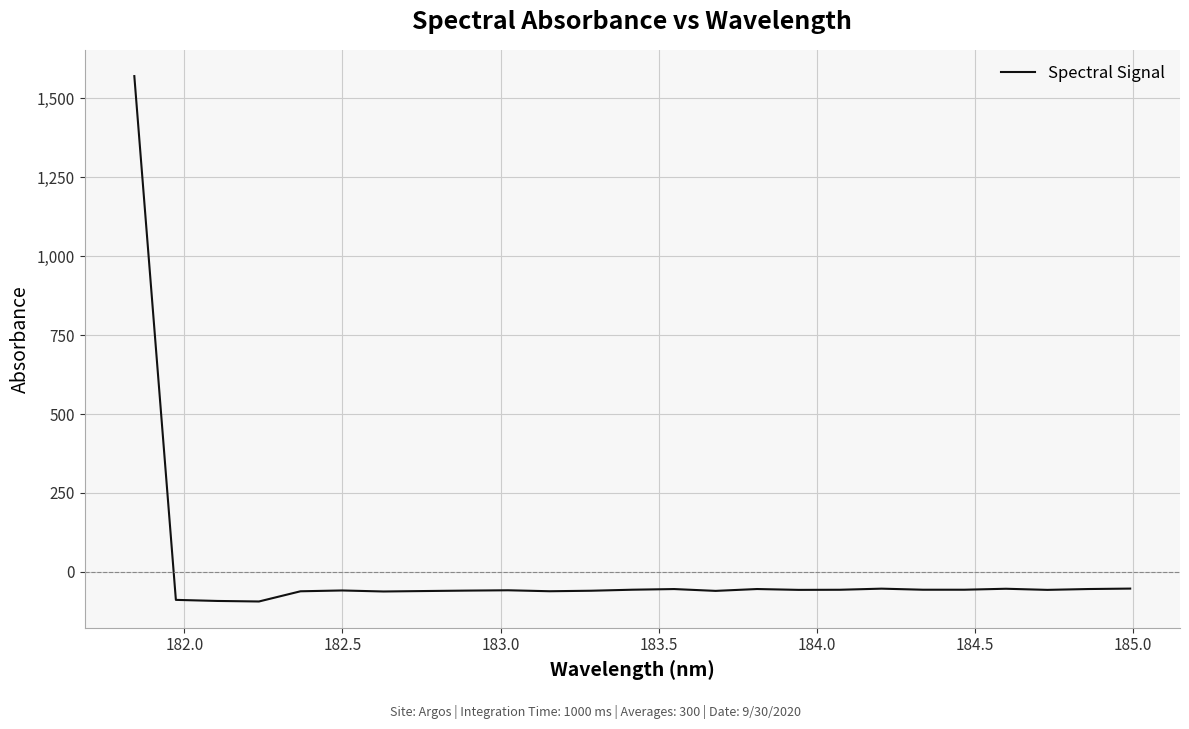

What is the greatest value displayed?

1570.9